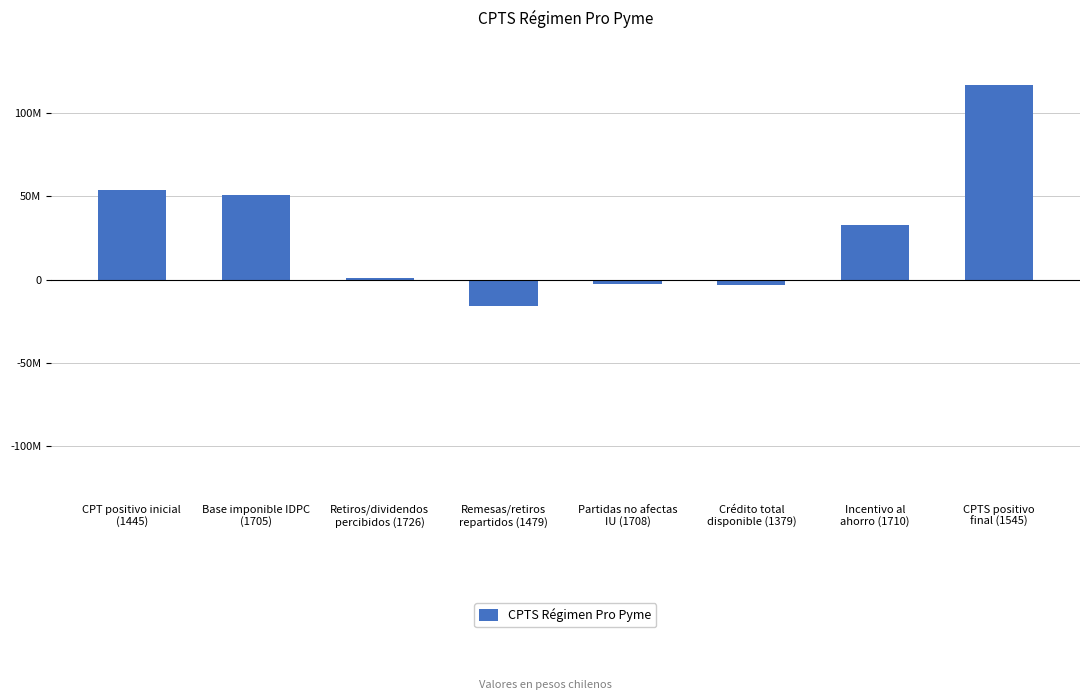

Which label corresponds to the largest value in the chart?

CPTS positivo
final (1545)